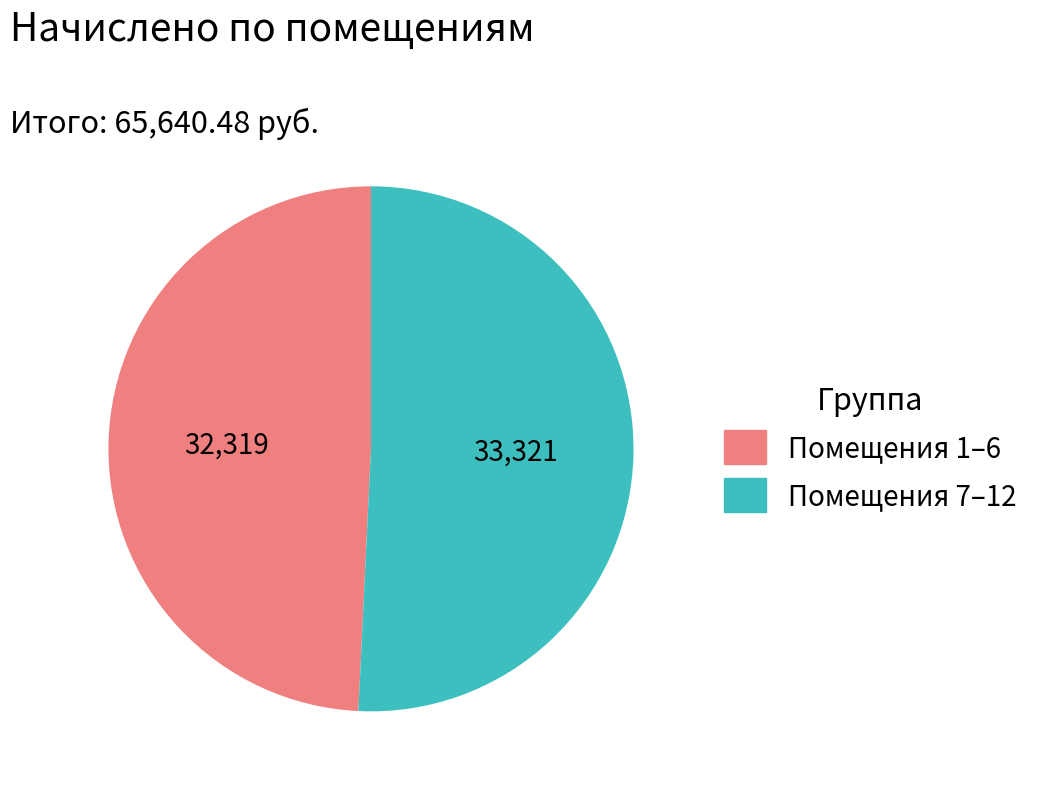

Which category has the biggest portion of the pie?

Помещения 7–12